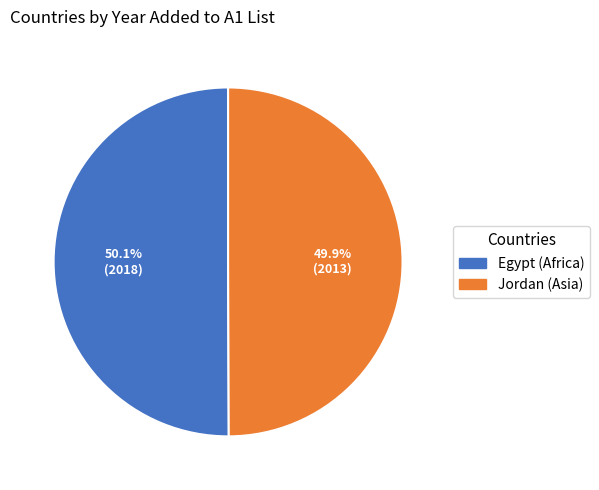

Is there a majority slice in this chart?

Yes